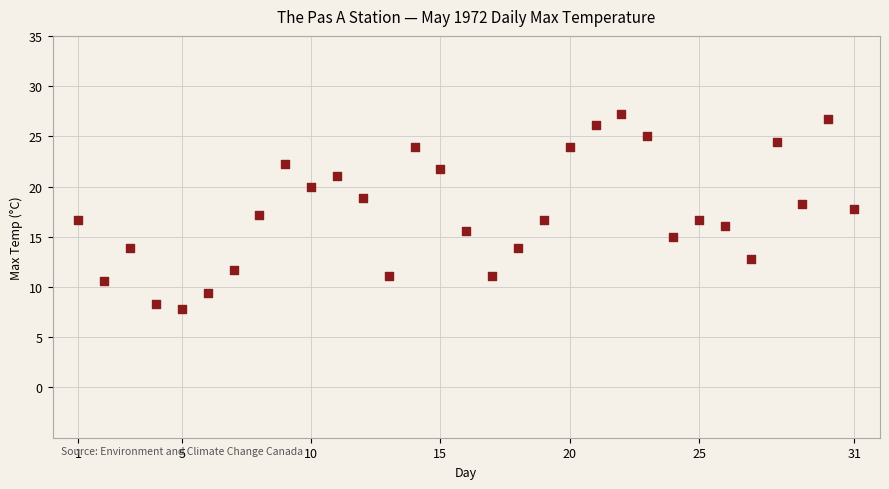

What is the range of X values (max minus min)?

30.0